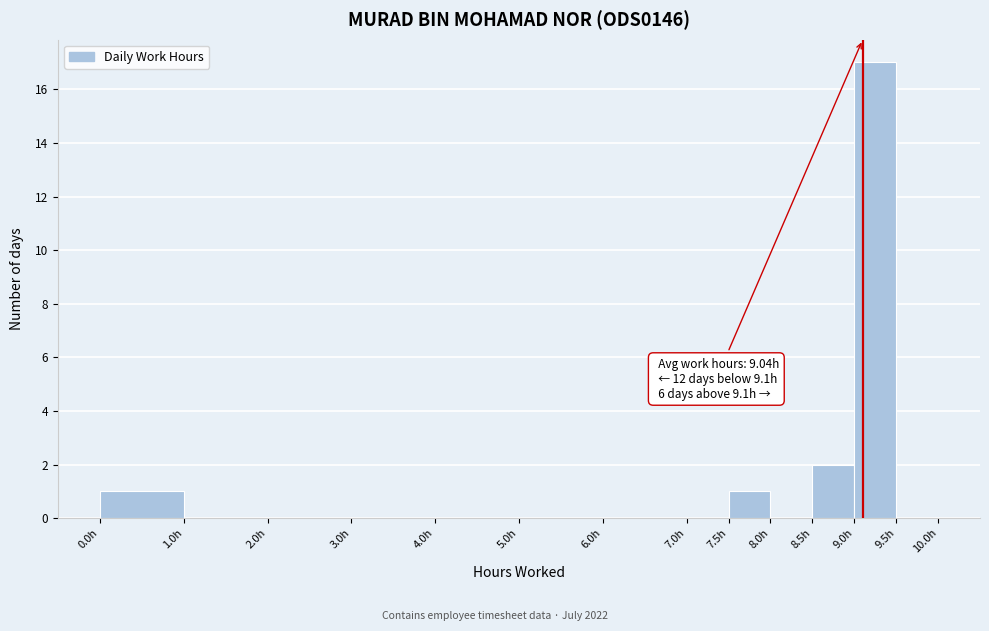

Which range on the x-axis has the tallest bar?

9.0 to 9.5